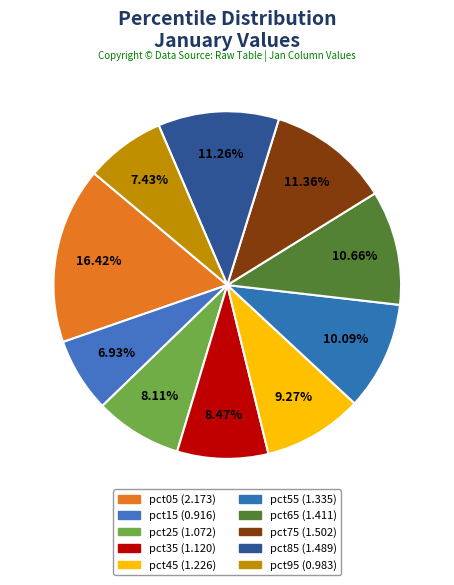

How many segments does this pie chart have?

10